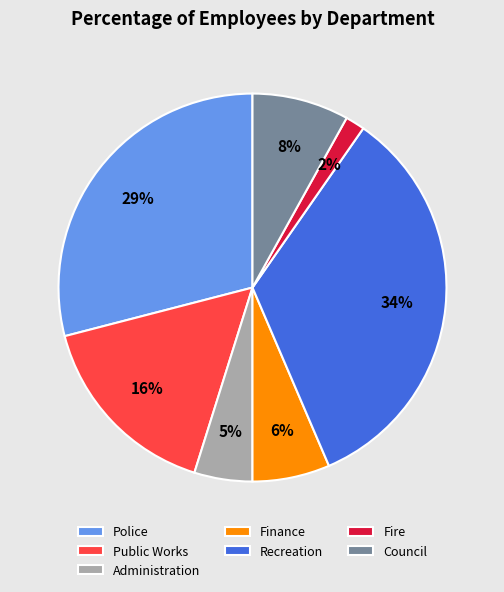

Does any single category account for the majority?

No